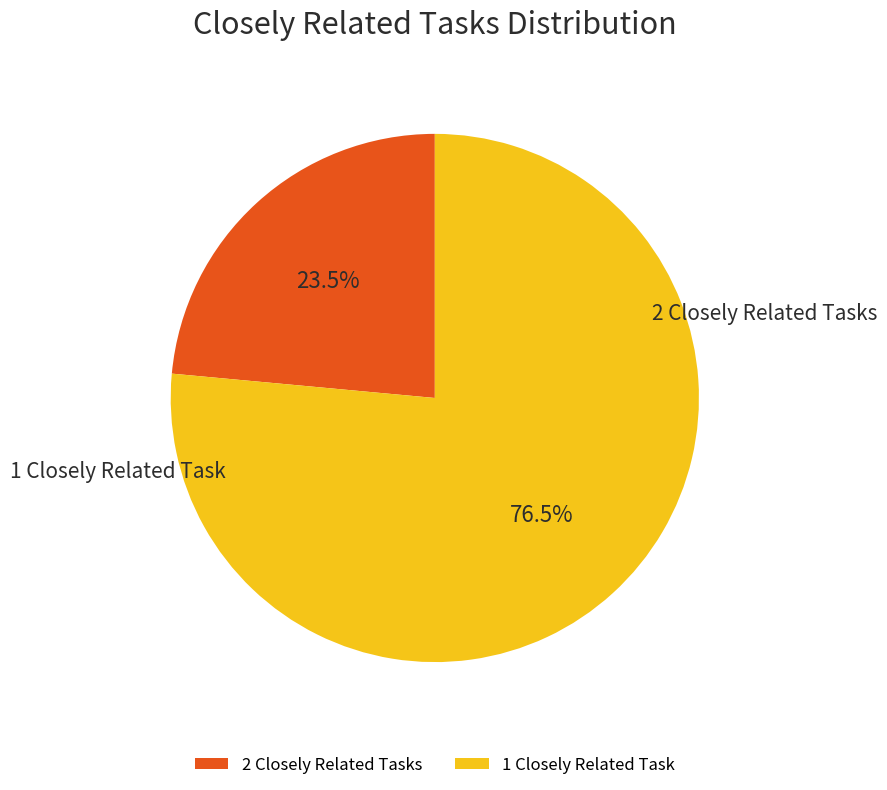

Does 1 Closely Related Task account for over 50% of the chart?

Yes